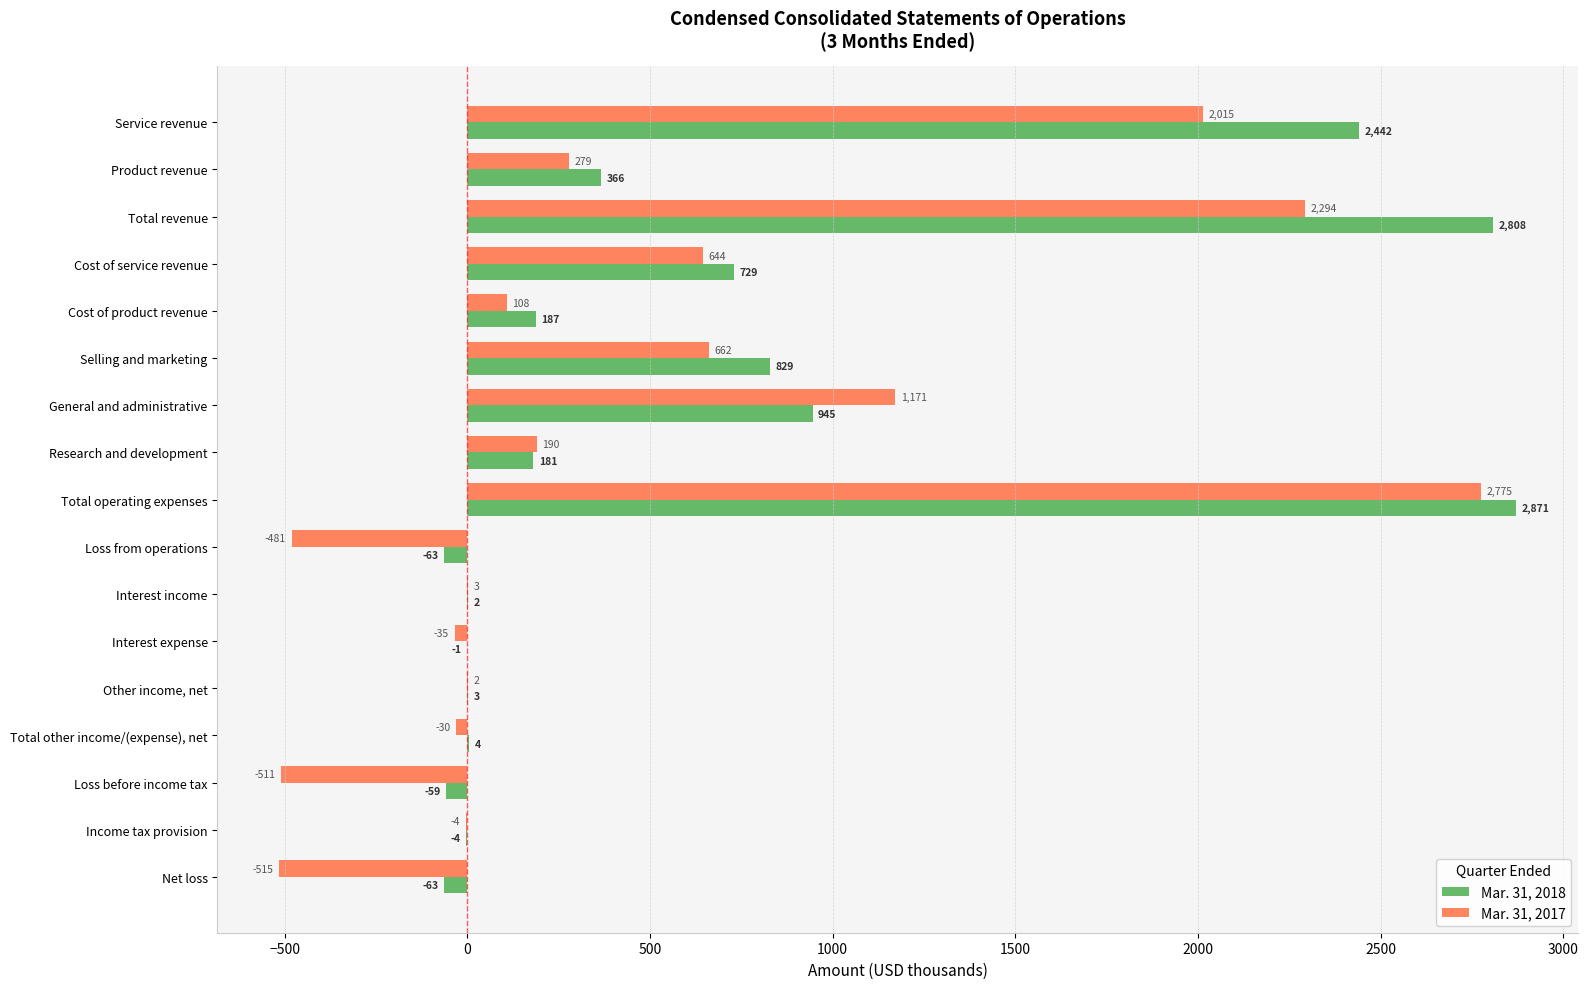

At which category is the sum across all series the highest?

Total operating expenses